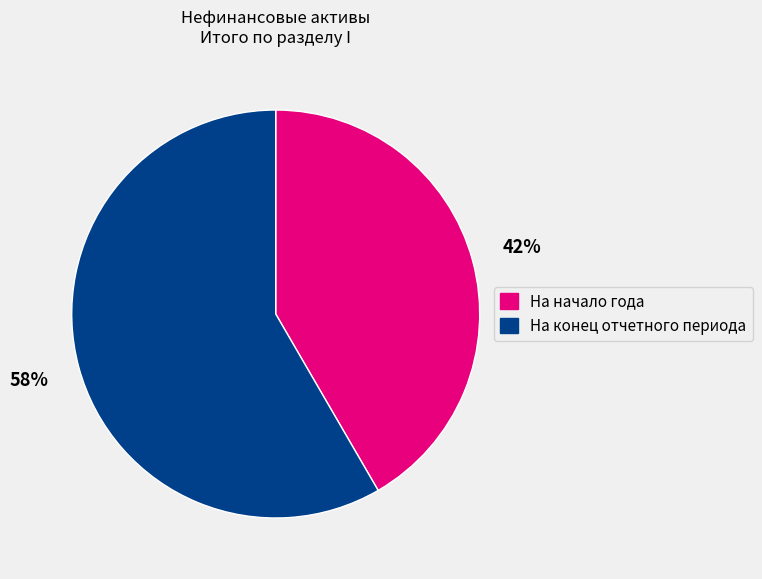

How many slices are in this pie chart?

2